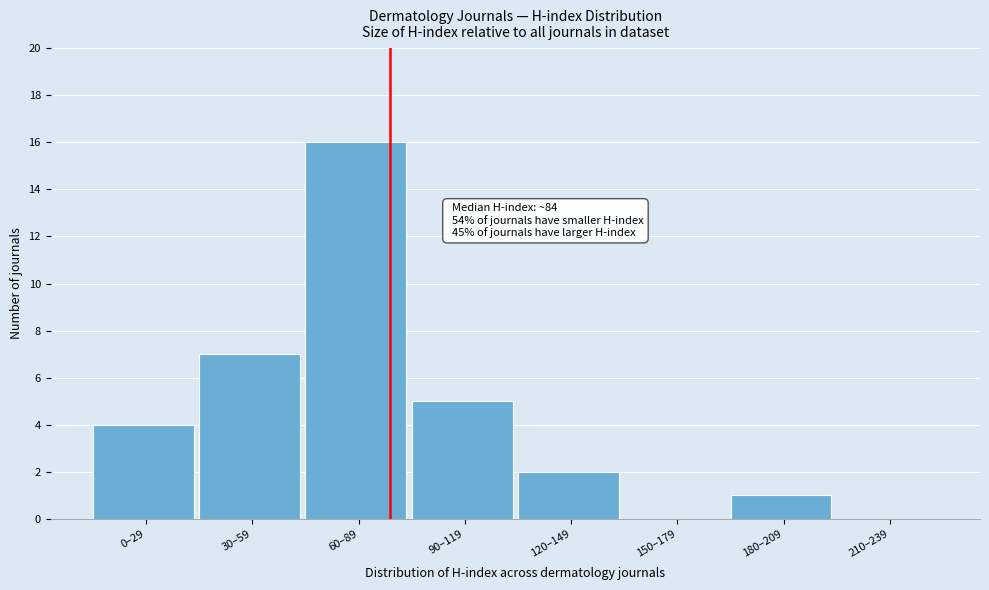

Reading left to right, transcribe all the data shown in this chart.

0–29=4	30–59=7	60–89=16	90–119=5	120–149=2	150–179=0	180–209=1	210–239=0